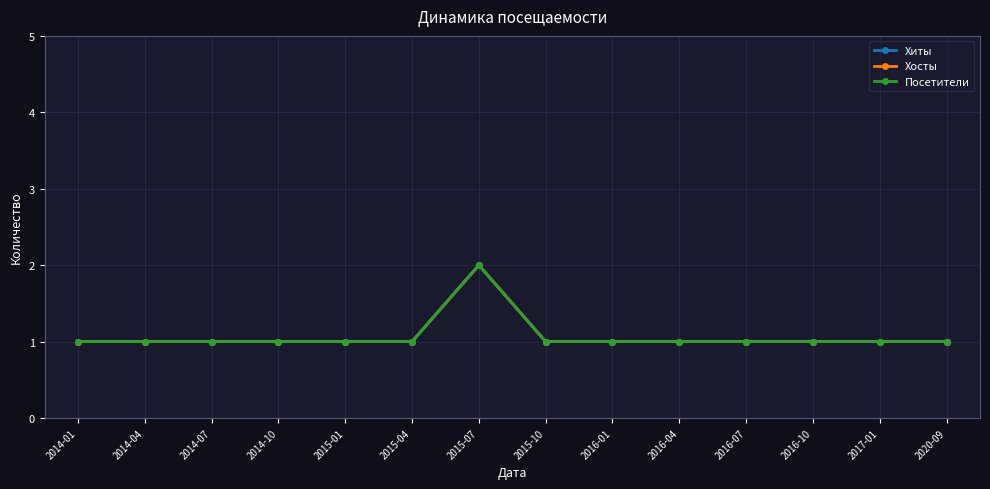

Which category has the highest value in the Посетители series?

2015-07